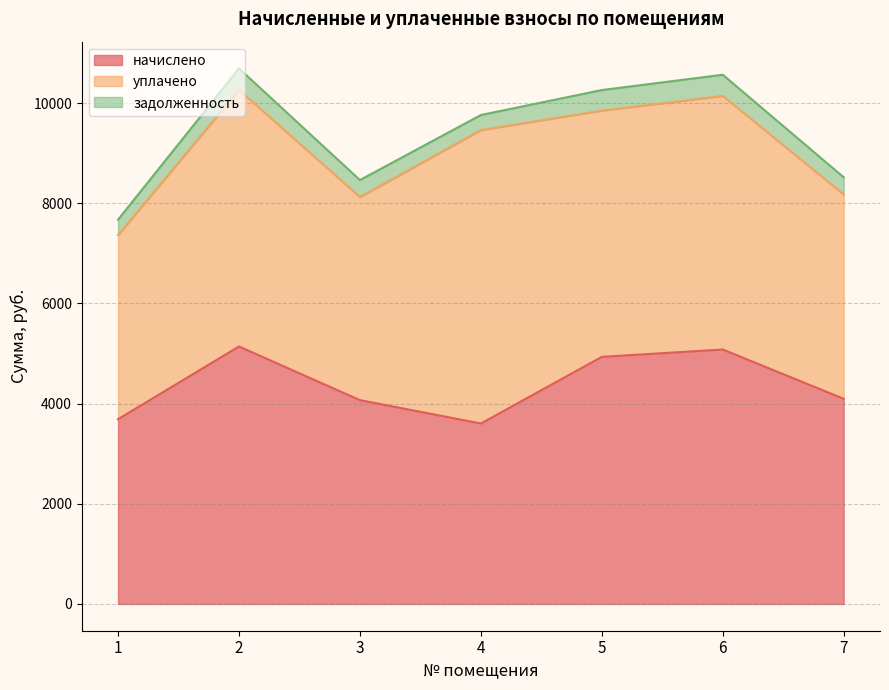

What is the lowest value of the задолженность series?

300.2